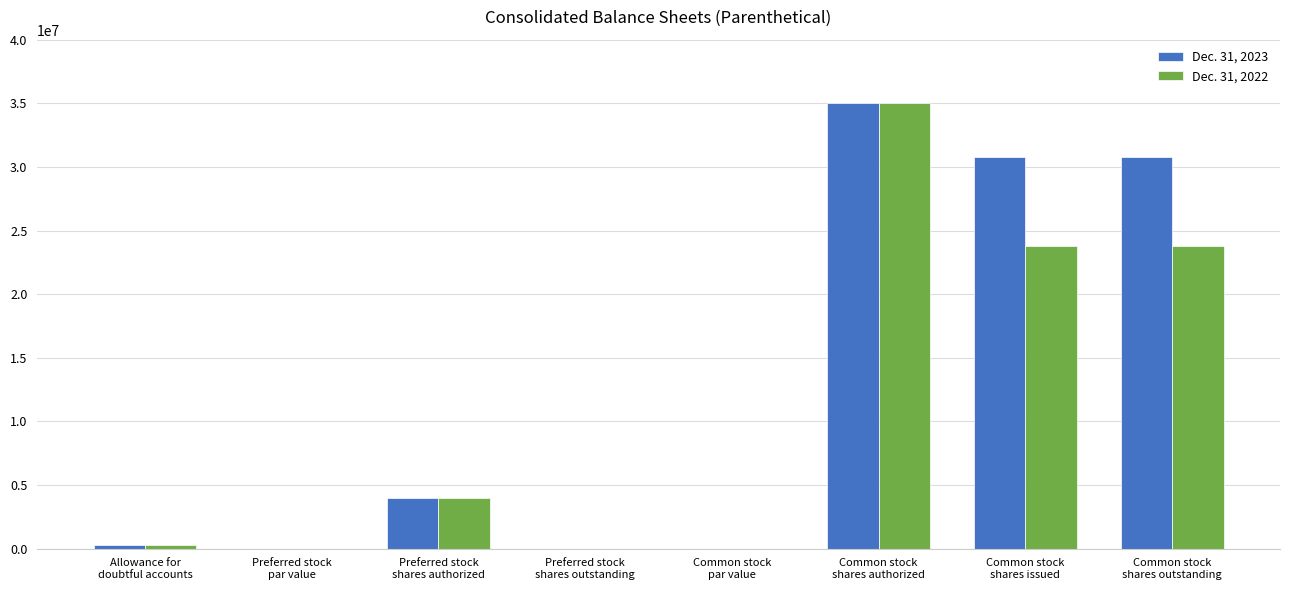

Is it true that Dec. 31, 2023 equals 30812329.0 at Common stock
shares outstanding?

True